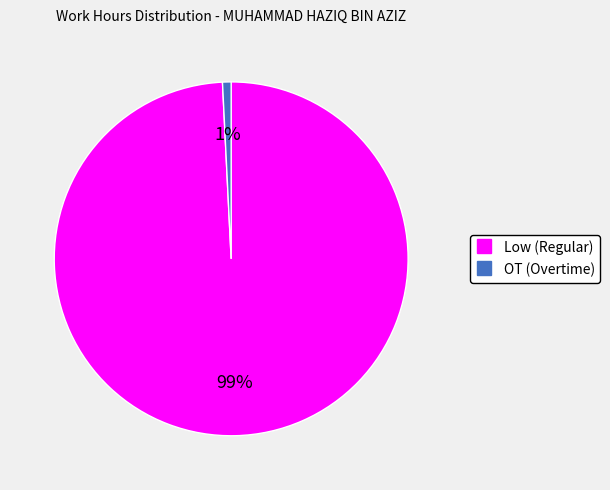

To the nearest percent, what is the average slice percentage?

50%